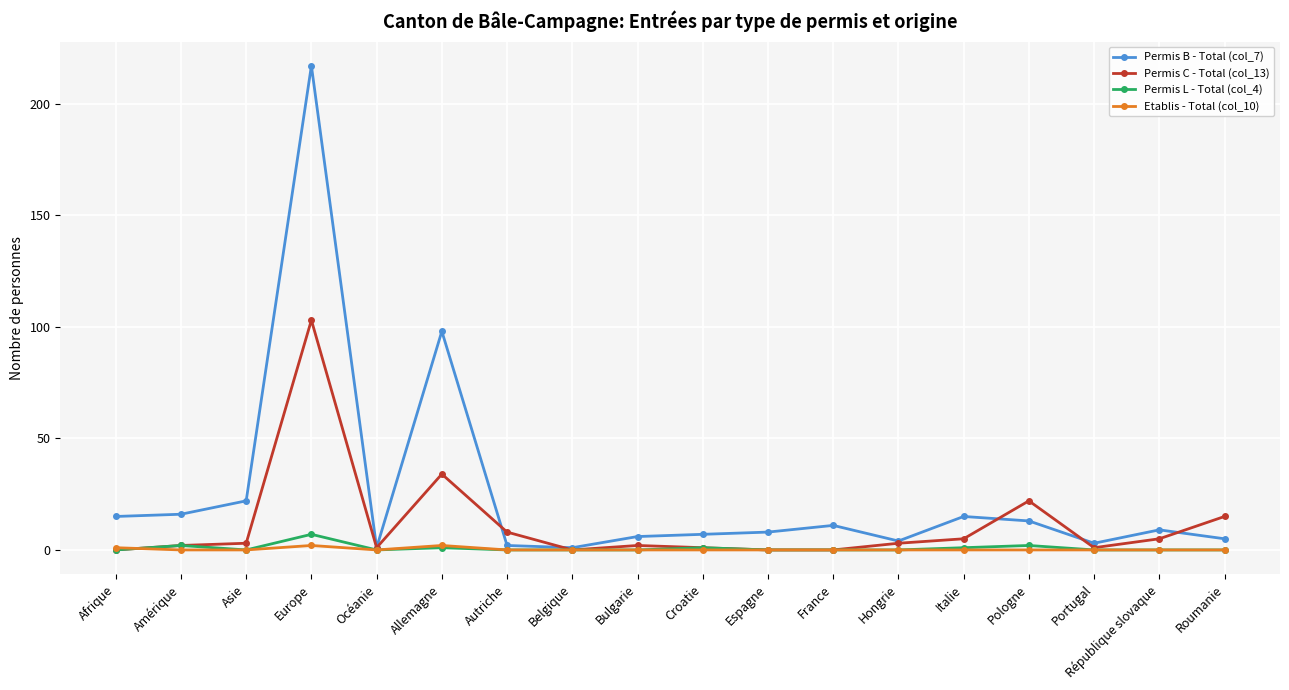

At which category does Permis B - Total (col_7) reach its first local peak?

Europe